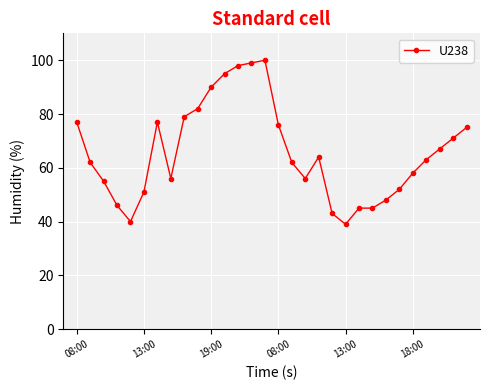

True or false: the data has more than 2 interior local peaks.

True